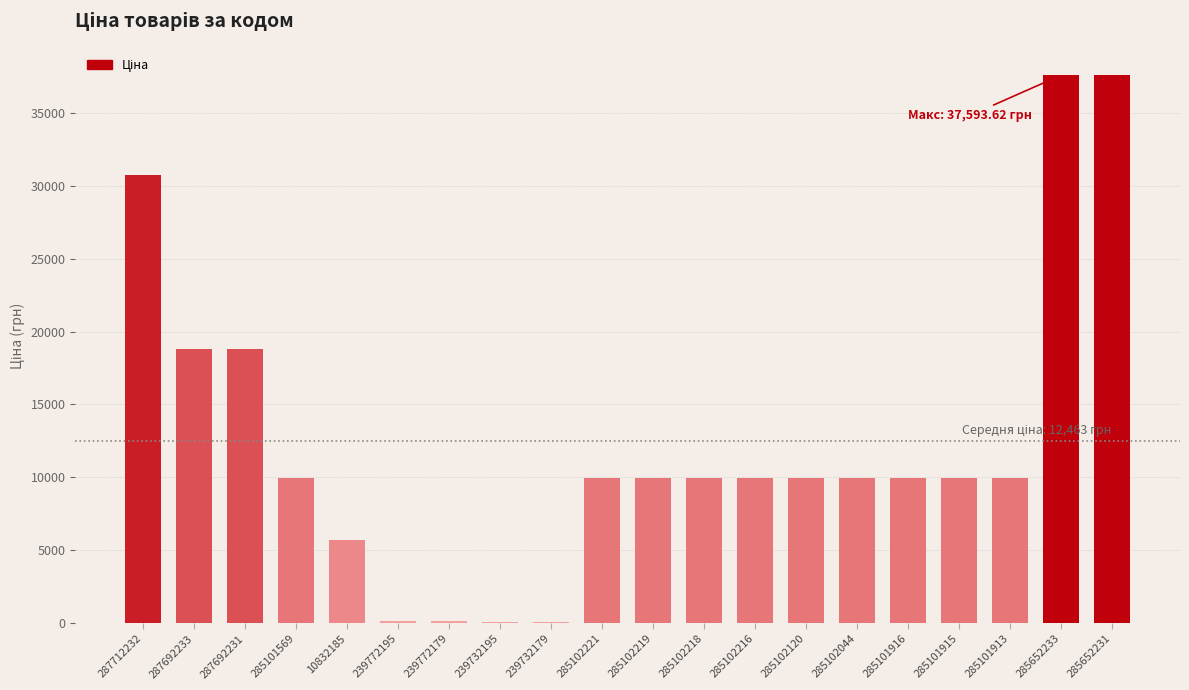

How many series are shown in this chart?

1